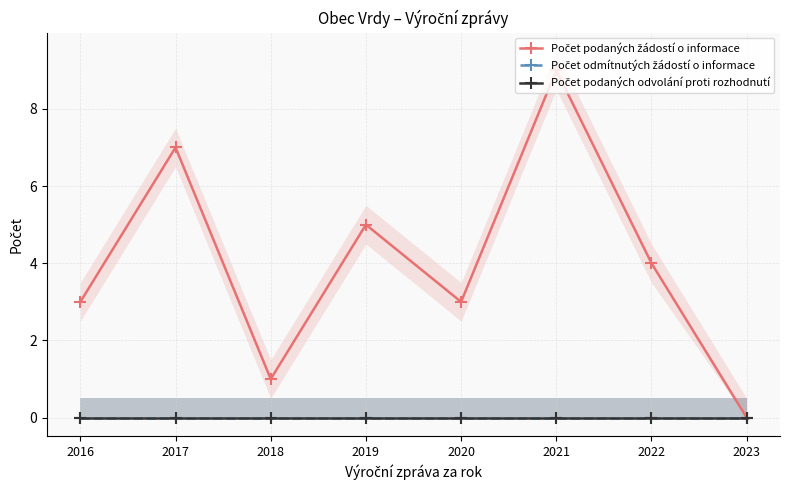

Between 2017 and 2020, which series saw the biggest shift?

Počet podaných žádostí o informace